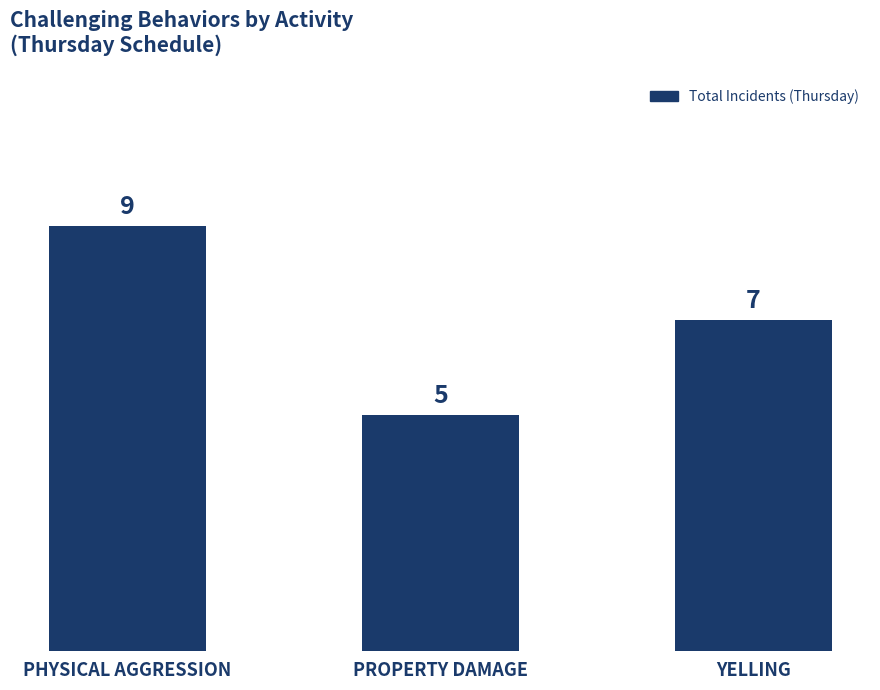

List the labels in order of value, smallest first.

PROPERTY DAMAGE, YELLING, PHYSICAL AGGRESSION